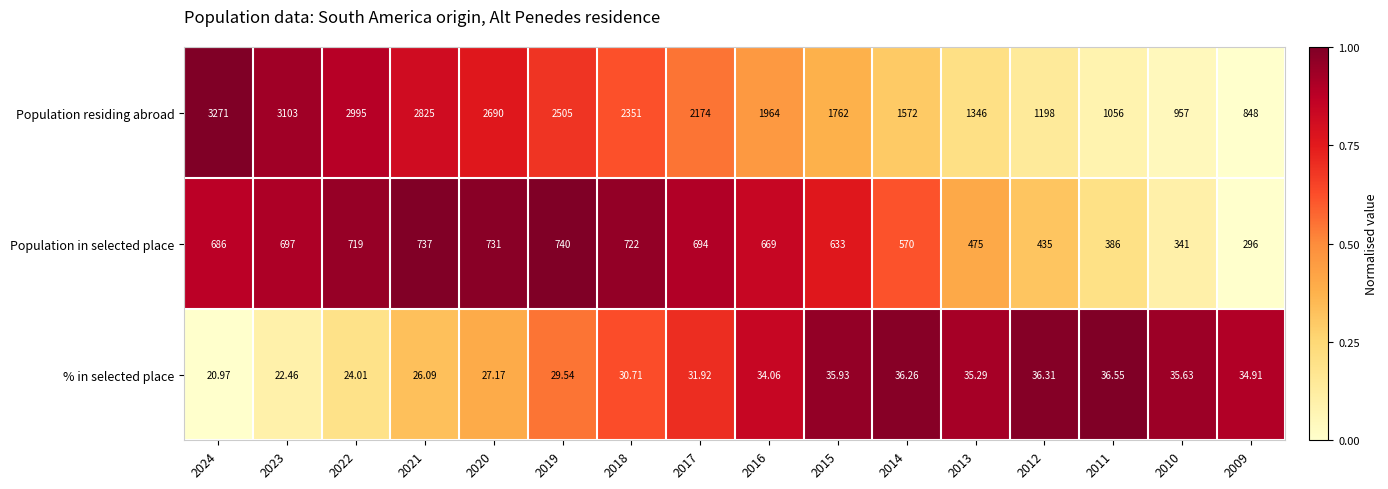

At 2020, list the series in order from largest to smallest.

Population residing abroad, Population in selected place, % in selected place